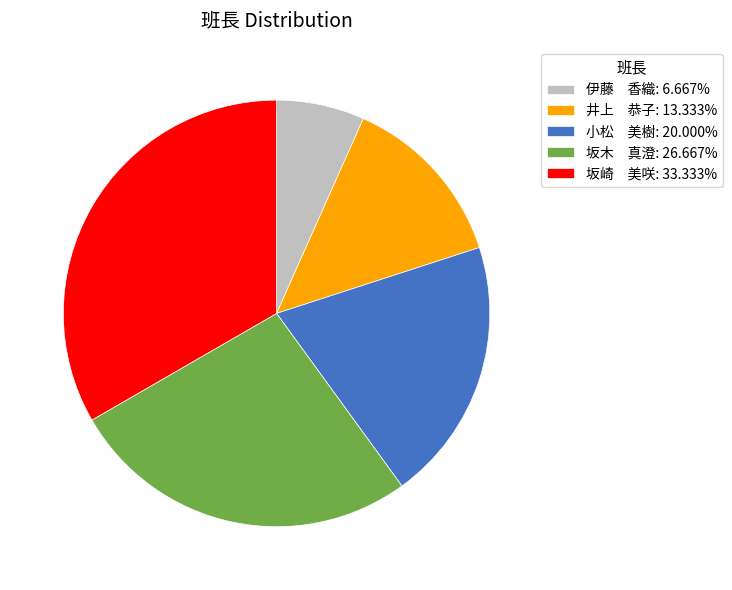

Does 井上 恭子: 13.333% account for over 50% of the chart?

No